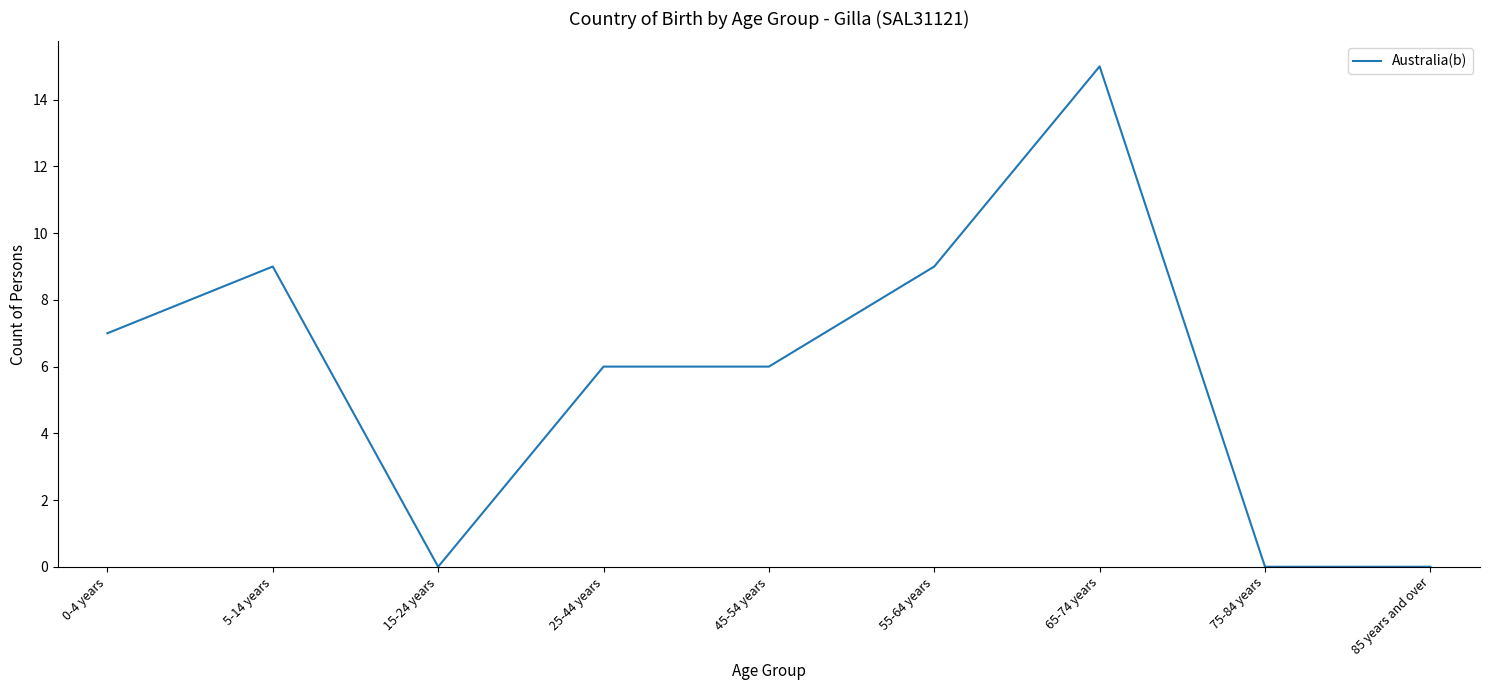

What position from the right is 65-74 years?

3